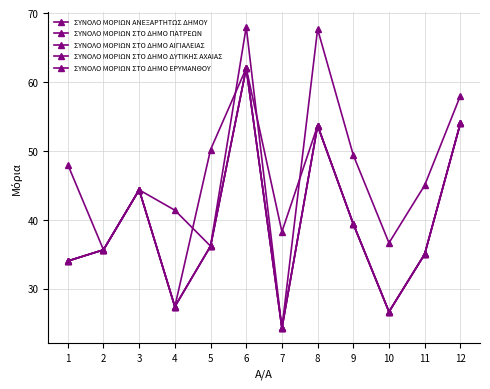

What is the difference between the highest and lowest values at 12?

4.0